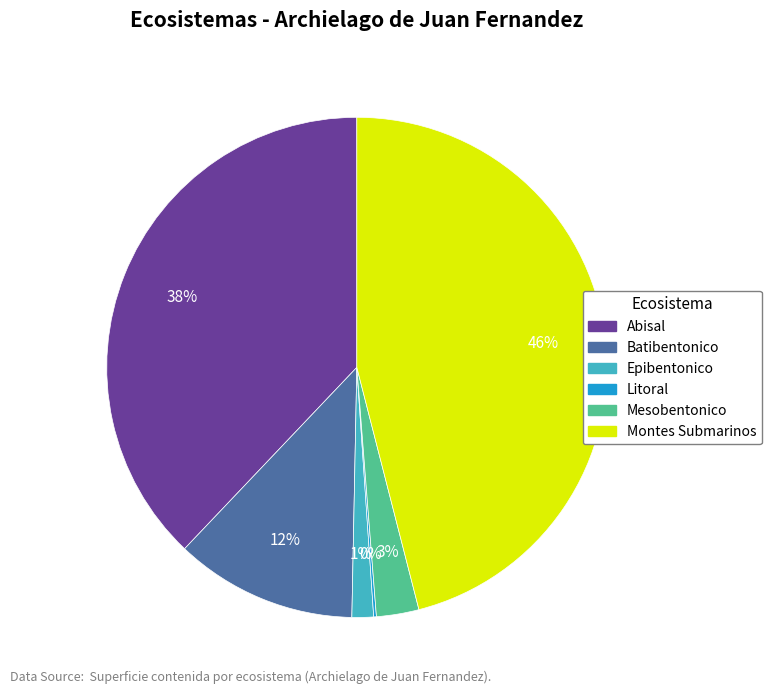

Is there any slice that represents more than half of the pie?

No